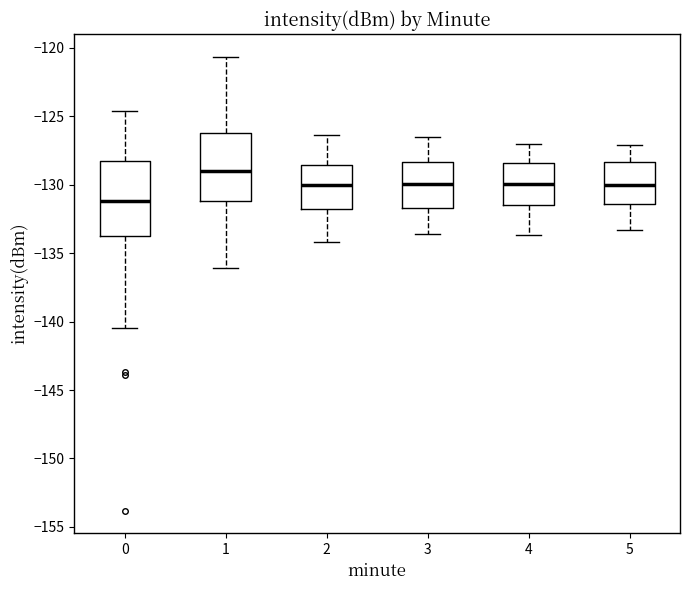

Reading left to right, transcribe this box plot: for each box, give where its median line is, the range the box spans, and where its two whiskers end, as read against the y-axis. The values are not printed on the chart, so give them approximately, as read against the axis.

0: median -131.0, box -134.0 to -128.5, whiskers -140.5 to -124.5
1: median -129.0, box -131.0 to -126.0, whiskers -136.0 to -120.5
2: median -130.0, box -132.0 to -128.5, whiskers -134.0 to -126.5
3: median -130.0, box -131.5 to -128.5, whiskers -133.5 to -126.5
4: median -130.0, box -131.5 to -128.5, whiskers -133.5 to -127.0
5: median -130.0, box -131.5 to -128.5, whiskers -133.5 to -127.0